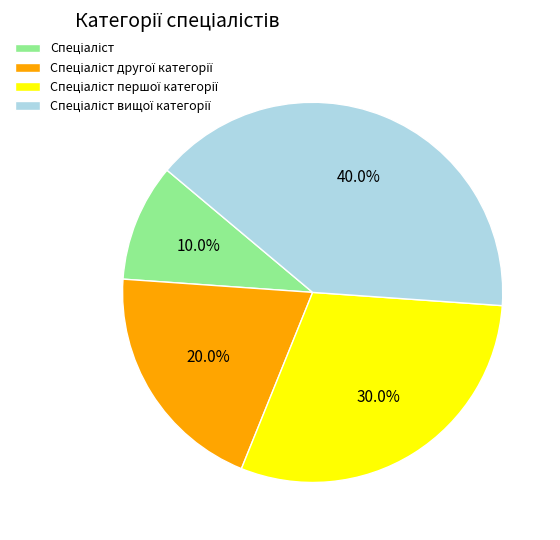

How many slices are in this pie chart?

4